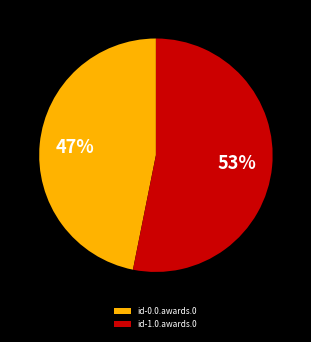

Which category has the smallest portion of the pie?

id-0.0.awards.0